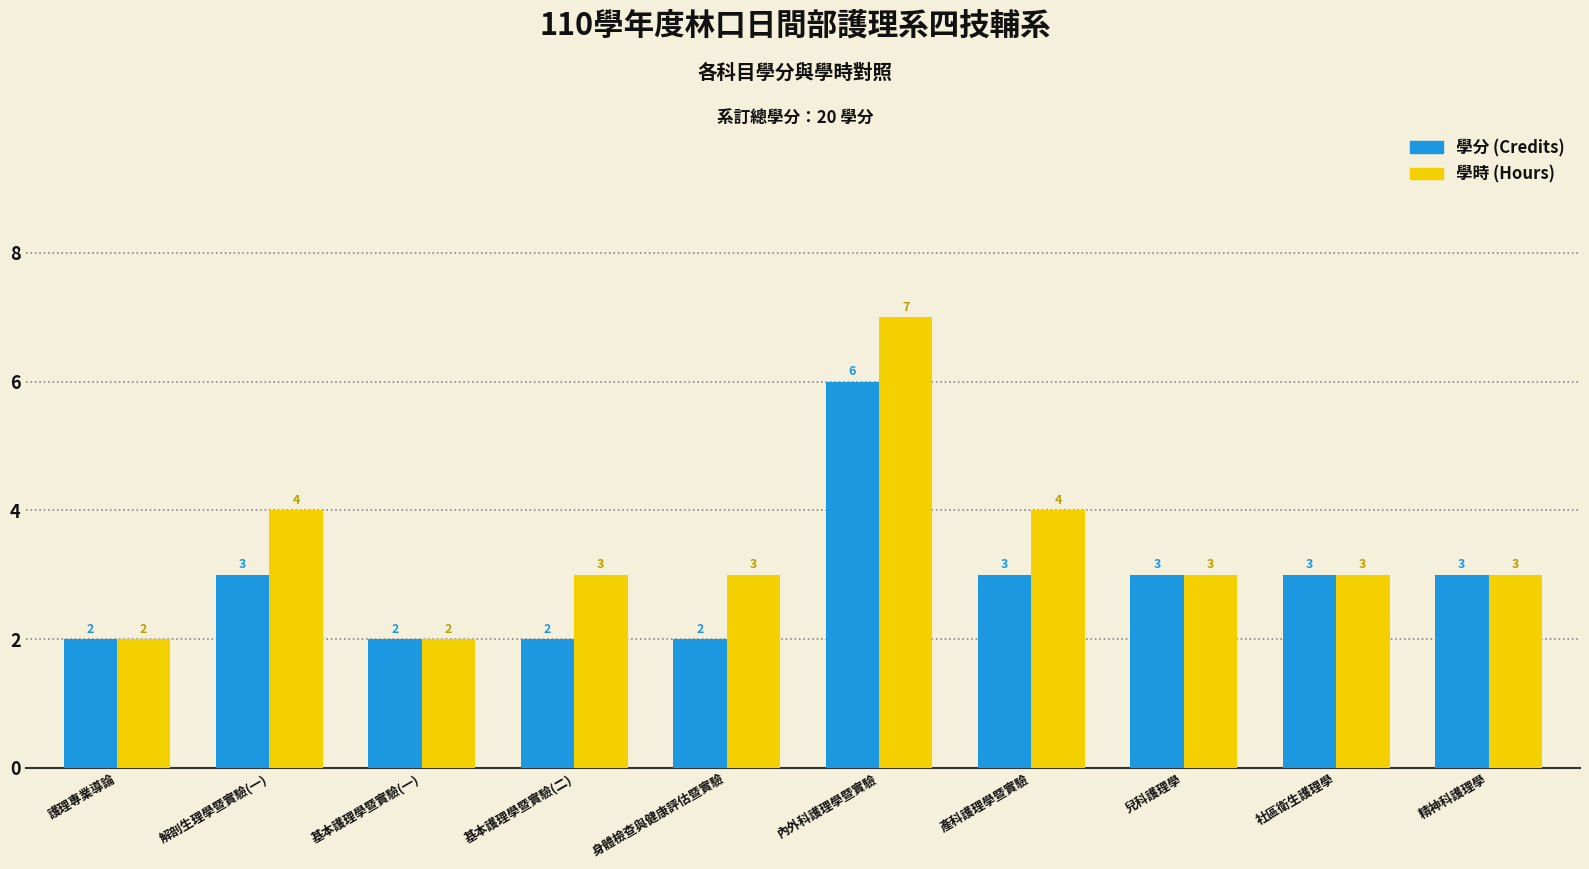

What is the label of the 3rd bar from the left?

基本護理學暨實驗(一)